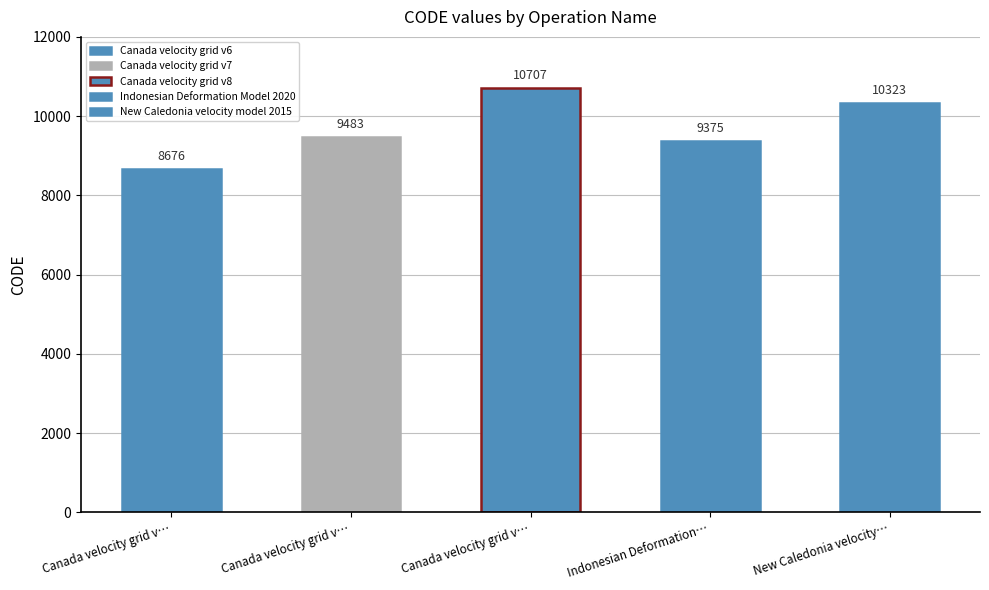

Rank the categories by value from highest to lowest.

Canada velocity grid v8, New Caledonia velocity model 2015, Canada velocity grid v7, Indonesian Deformation Model 2020, Canada velocity grid v6